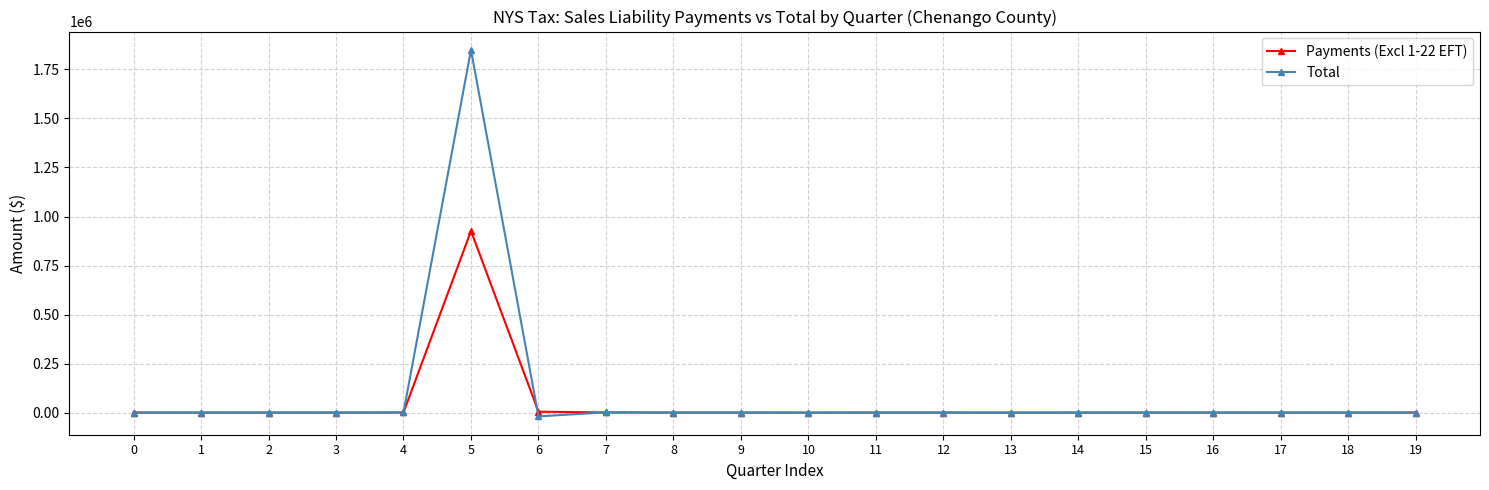

At which label does Payments (Excl 1-22 EFT) first exceed 27?

4